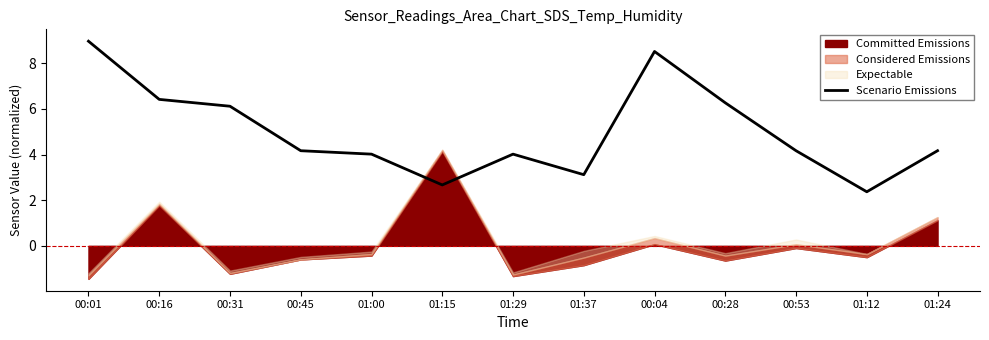

What is the value of the 3rd point from the left?

6.1